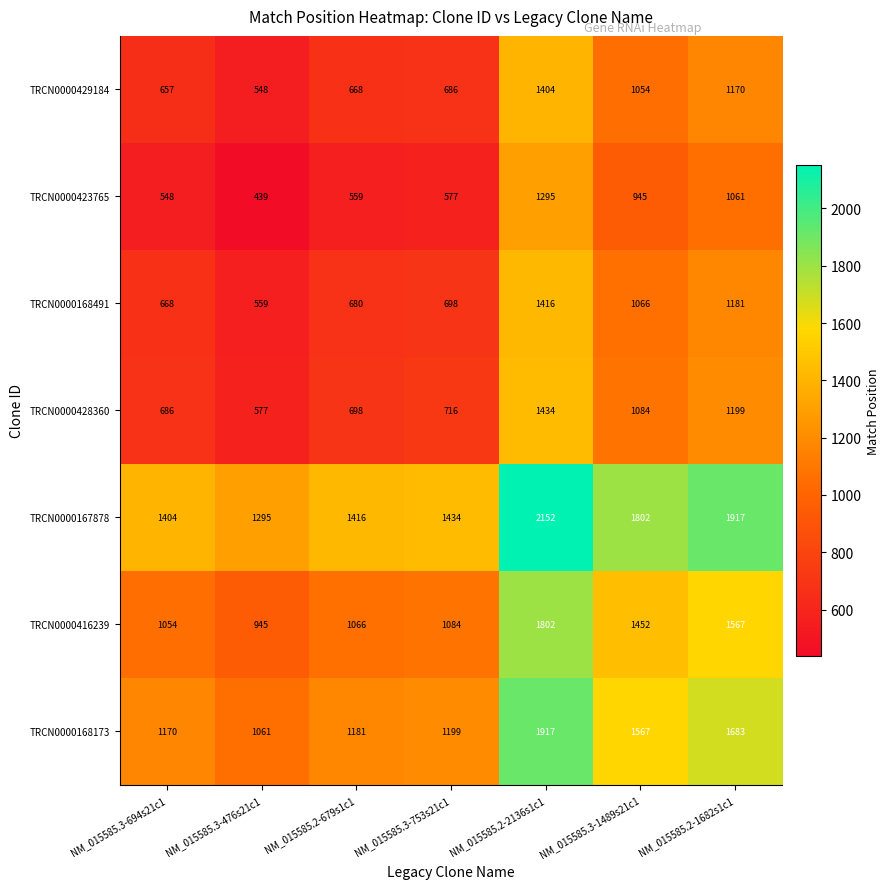

What is the sum of the TRCN0000429184 values at NM_015585.3-753s21c1 and NM_015585.3-694s21c1?

1343